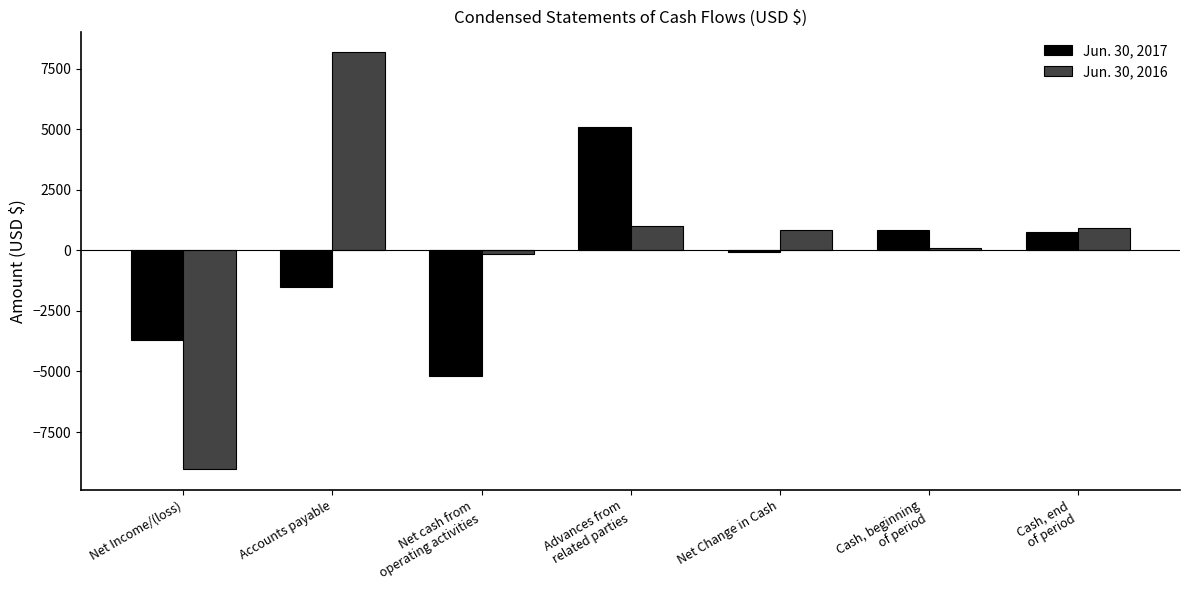

How many values in Jun. 30, 2017 are below zero?

4